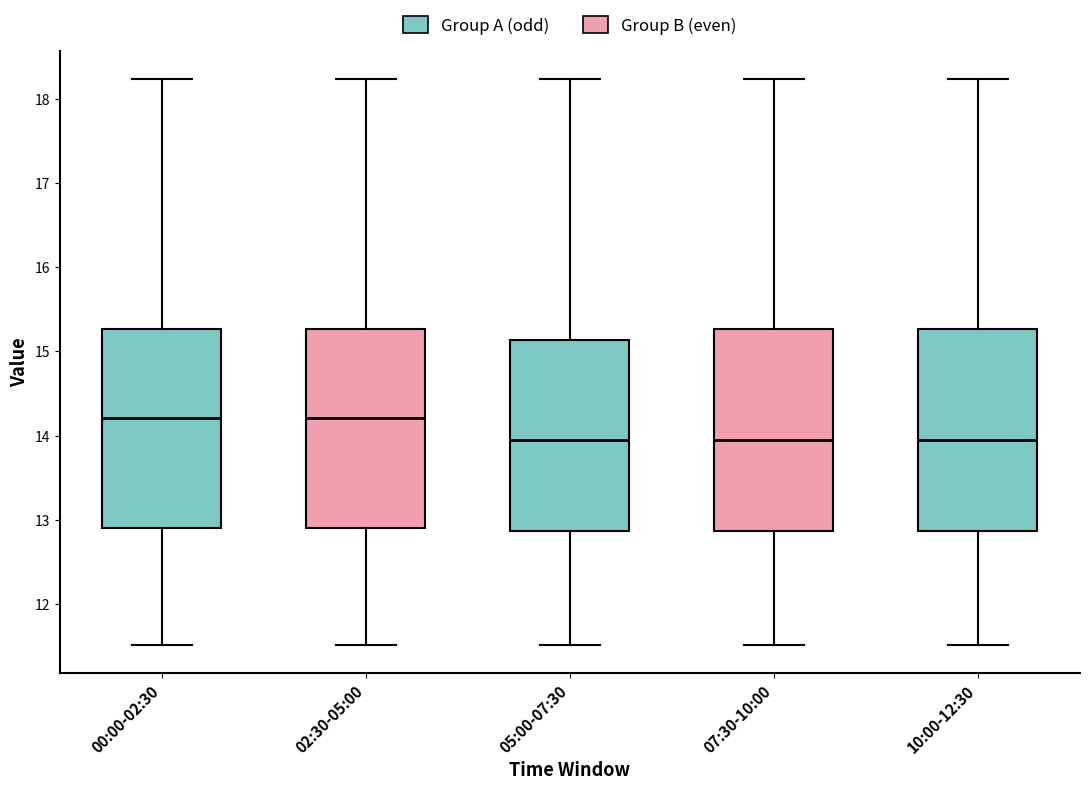

Reading left to right, read every box against the y-axis: the position of its median line, the range the box covers, and the ends of its whiskers. The values are not printed on the chart, so give them approximately, as read against the axis.

00:00-02:30: median 14.2, box 12.9 to 15.3, whiskers 11.5 to 18.2
02:30-05:00: median 14.2, box 12.9 to 15.3, whiskers 11.5 to 18.2
05:00-07:30: median 14.0, box 12.9 to 15.1, whiskers 11.5 to 18.2
07:30-10:00: median 14.0, box 12.9 to 15.3, whiskers 11.5 to 18.2
10:00-12:30: median 14.0, box 12.9 to 15.3, whiskers 11.5 to 18.2